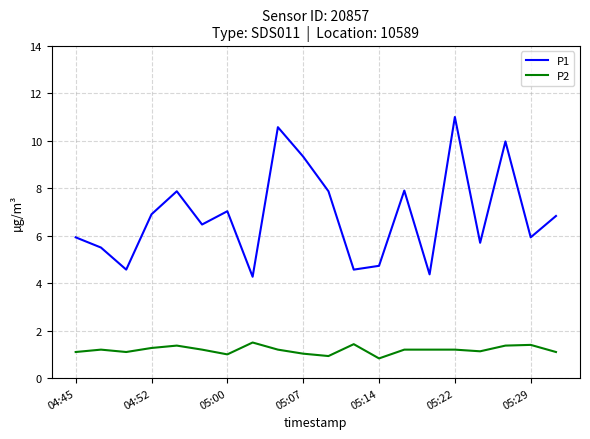

Reading right to left, transcribe all the data shown in this chart.

P1: 6.8	5.9	10.0	5.7	11.0	4.4	7.9	4.7	4.6	7.9	9.3	10.6	4.3	7.0	6.5	7.9	6.9	4.6	5.5	5.9
P2: 1.1	1.4	1.4	1.1	1.2	1.2	1.2	0.8	1.4	0.9	1.0	1.2	1.5	1.0	1.2	1.4	1.3	1.1	1.2	1.1